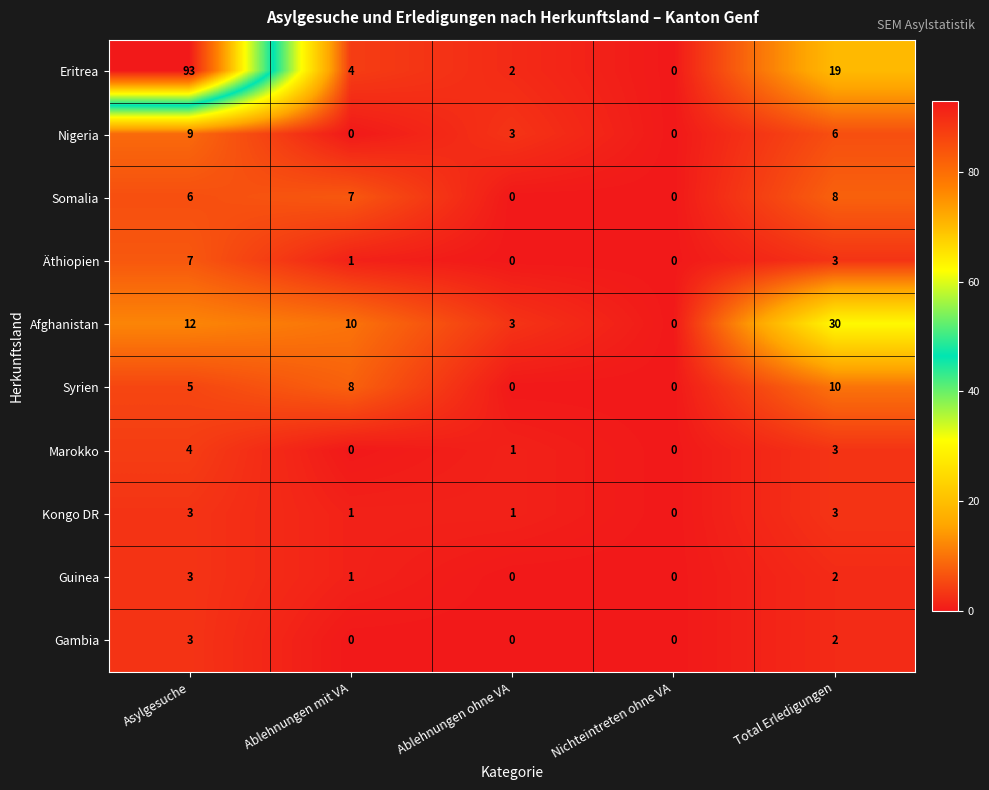

What value does the Syrien series have at Ablehnungen mit VA, to the nearest 10?

10